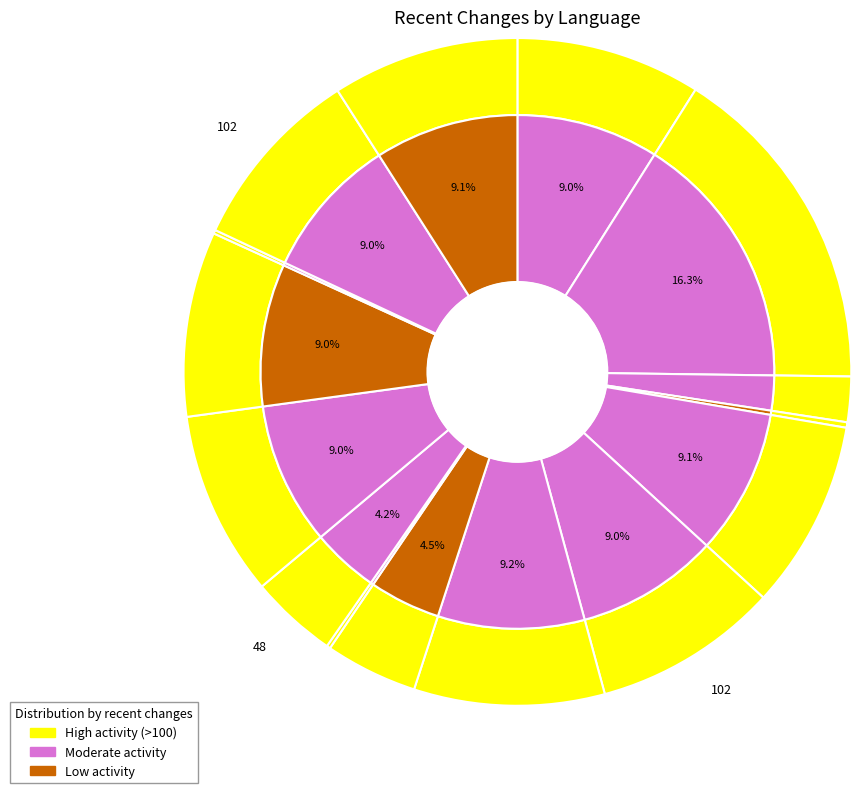

Combined, do German and Telugu account for over 50%?

No